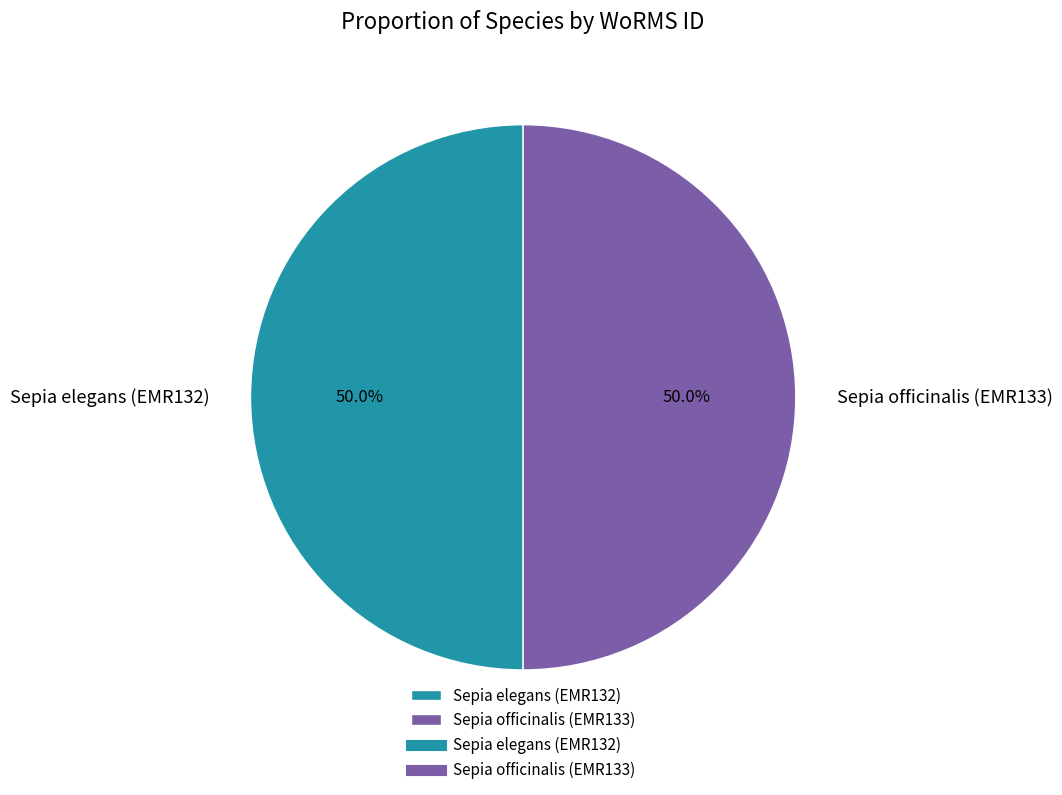

Approximately how many times larger is the value at Sepia officinalis (EMR133) compared to Sepia elegans (EMR132)?

1.0